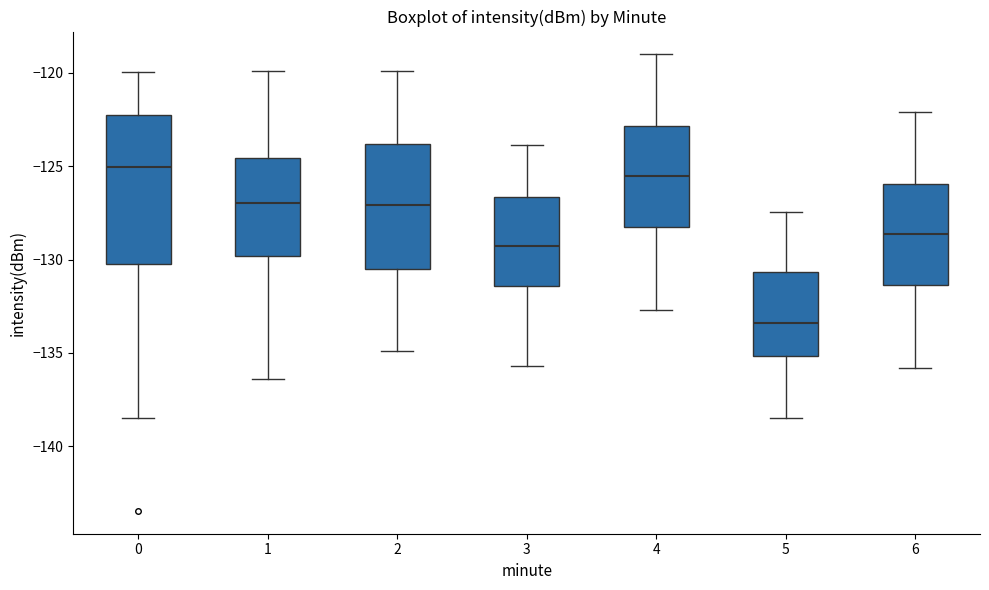

Reading left to right, read every box against the y-axis: the position of its median line, the range the box covers, and the ends of its whiskers. The values are not printed on the chart, so give them approximately, as read against the axis.

0: median -125.0, box -130.5 to -122.5, whiskers -138.5 to -120.0
1: median -127.0, box -130.0 to -124.5, whiskers -136.5 to -120.0
2: median -127.0, box -130.5 to -124.0, whiskers -135.0 to -120.0
3: median -129.5, box -131.5 to -126.5, whiskers -135.5 to -124.0
4: median -125.5, box -128.5 to -123.0, whiskers -132.5 to -119.0
5: median -133.5, box -135.0 to -130.5, whiskers -138.5 to -127.5
6: median -128.5, box -131.5 to -126.0, whiskers -136.0 to -122.0